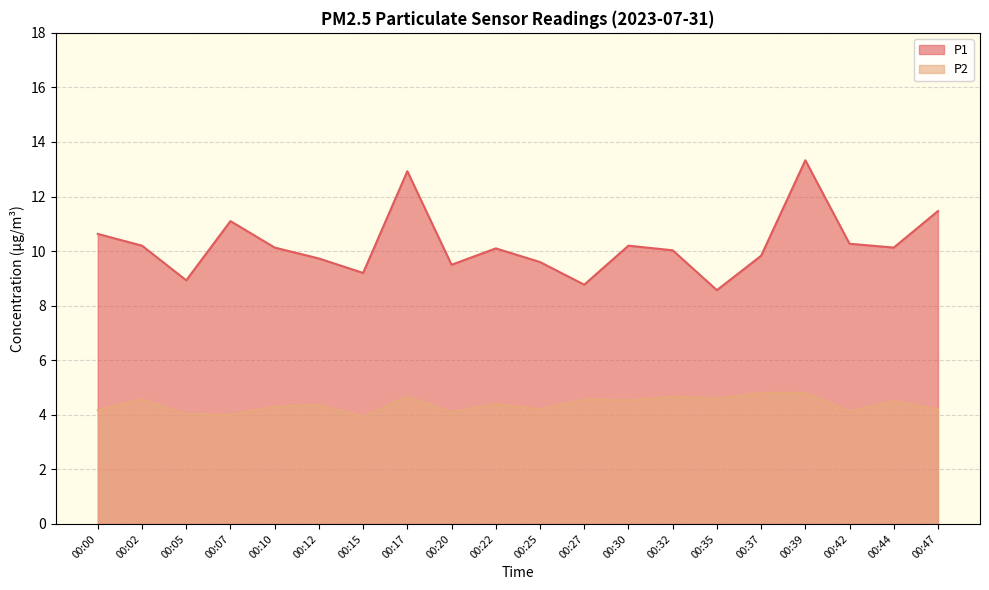

In P2, how many points are higher than both neighbors (excluding endpoints)?

7